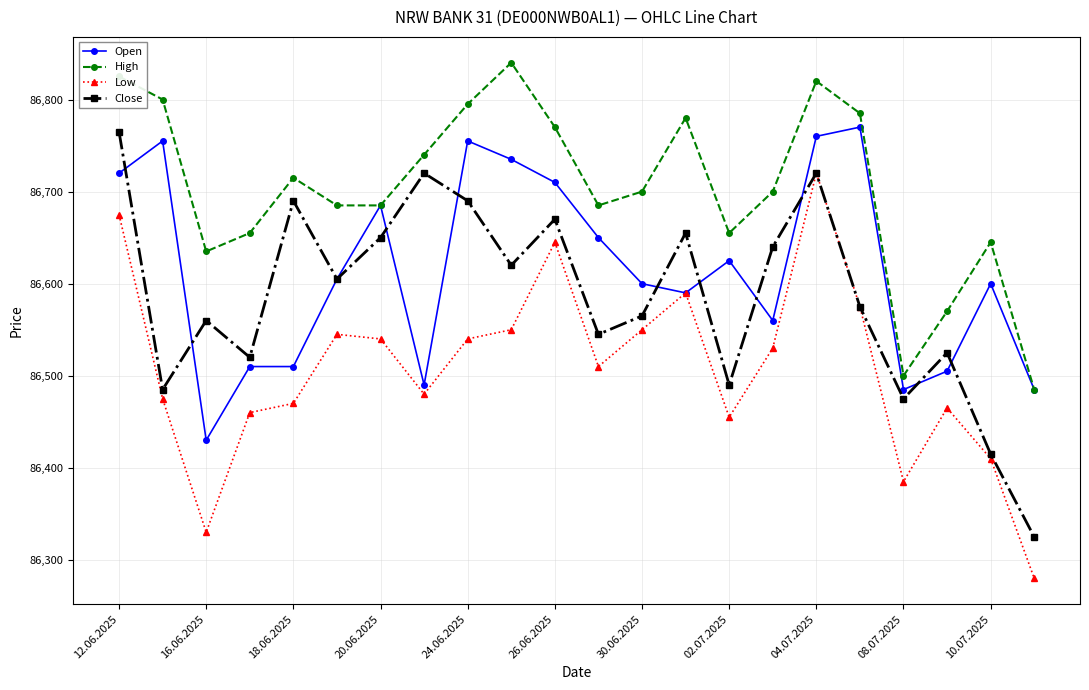

What is the minimum value for Low?

86280